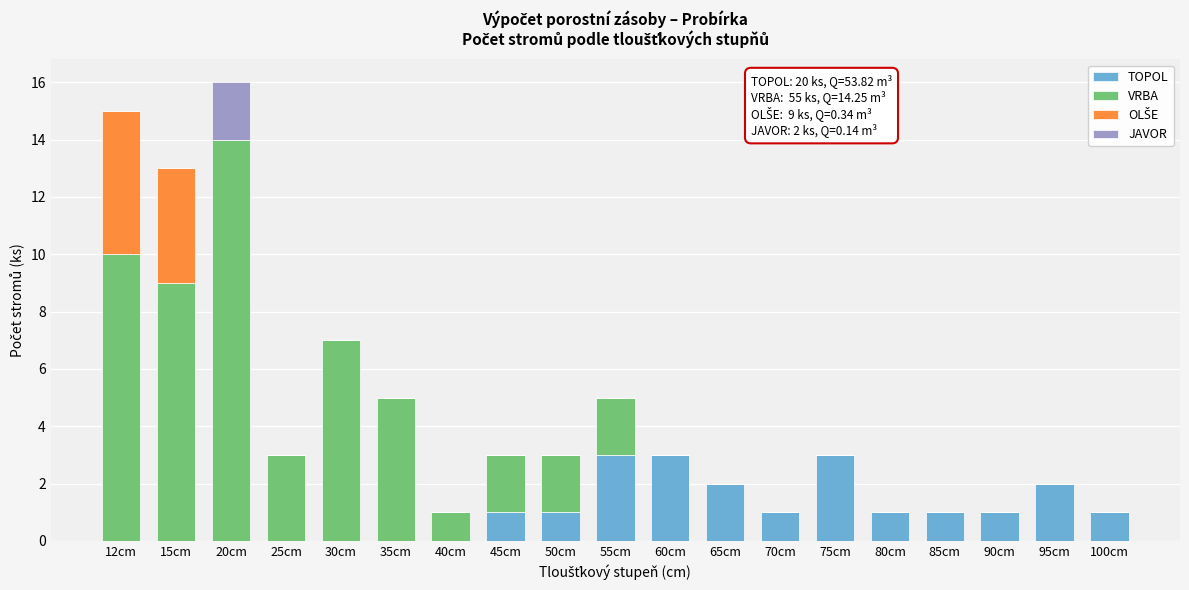

True or false: TOPOL has a value of 3 at 55cm.

True